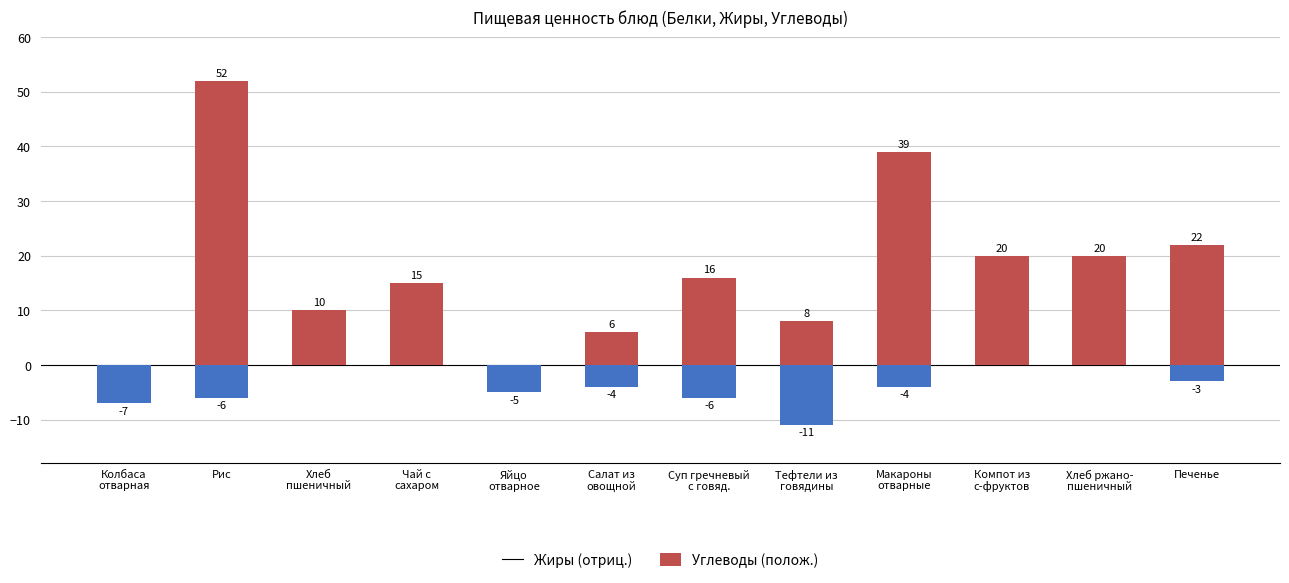

What is the average value of the Углеводы series?

17